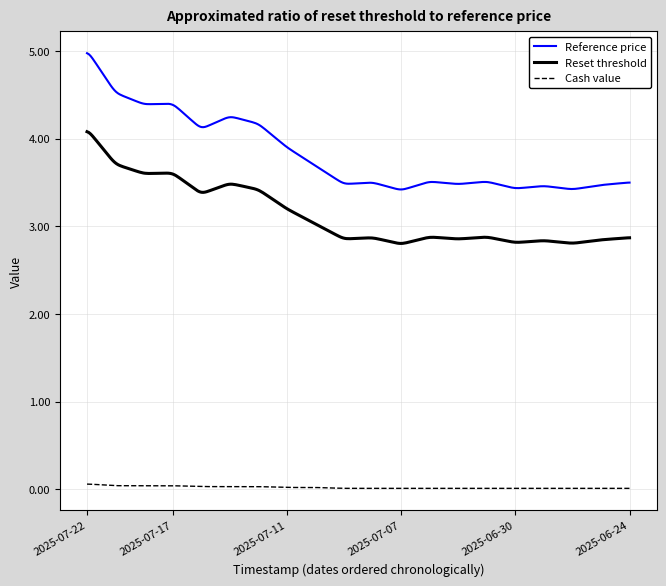

Does the chart have visible grid lines?

Yes